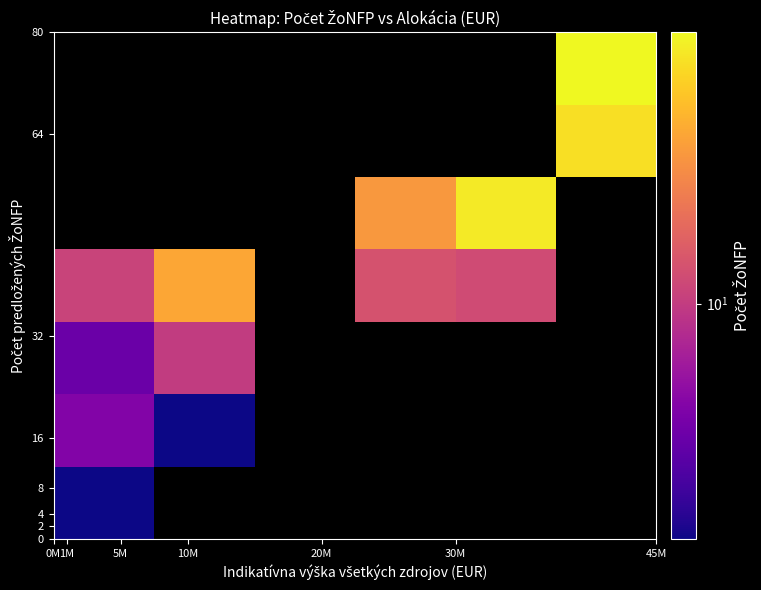

Count the number of data series in this chart.

7